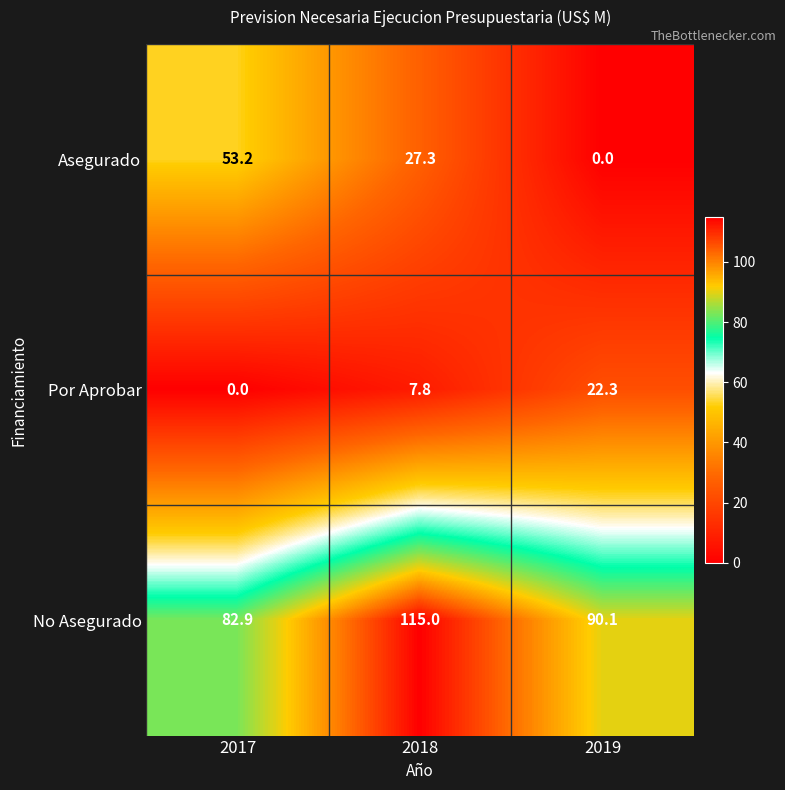

Which category has the highest value in the No Asegurado series?

2018